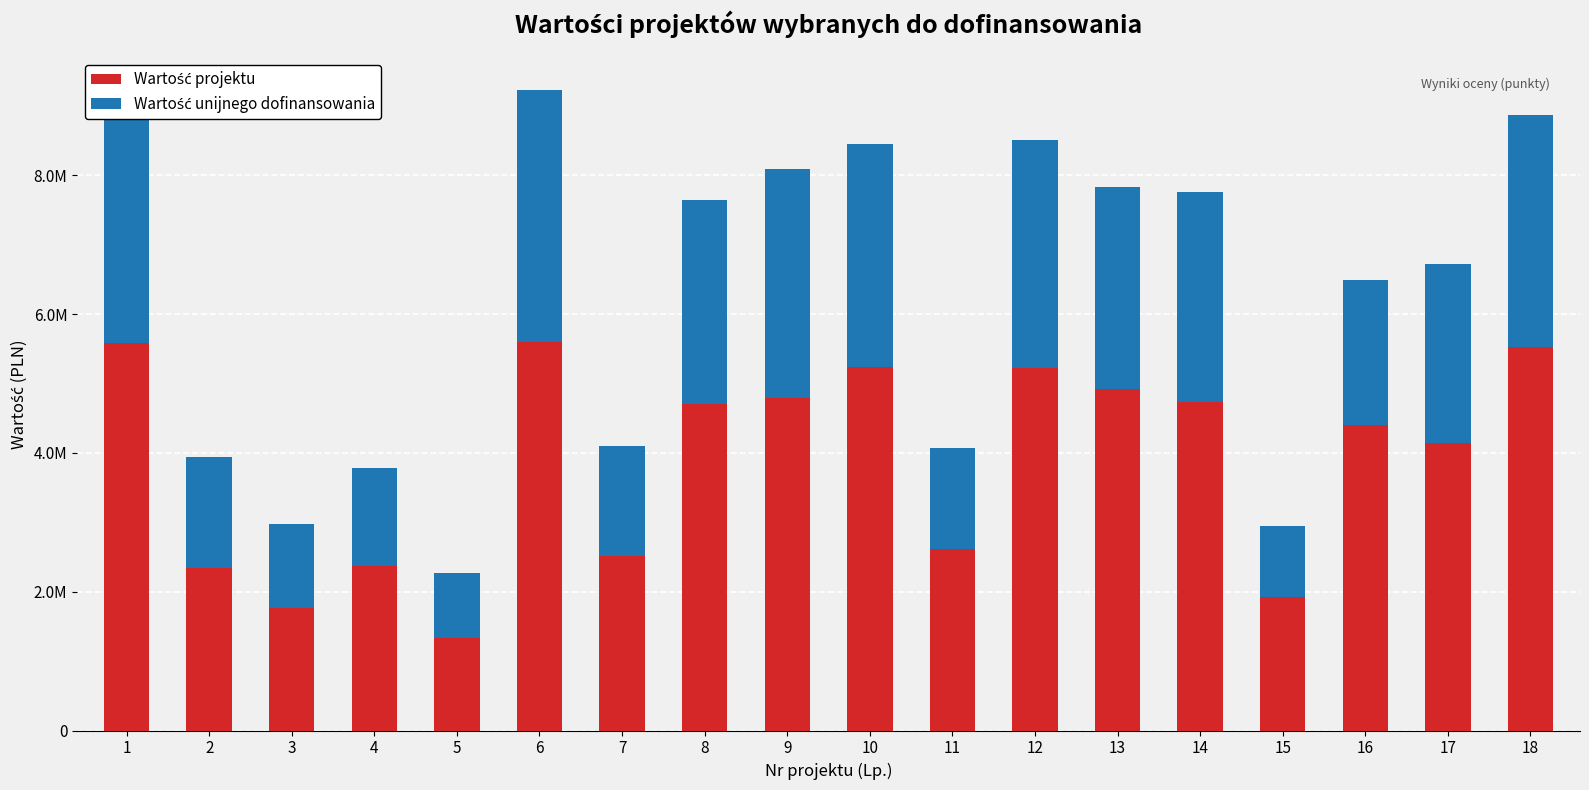

At which label does Wartość projektu reach its peak?

6